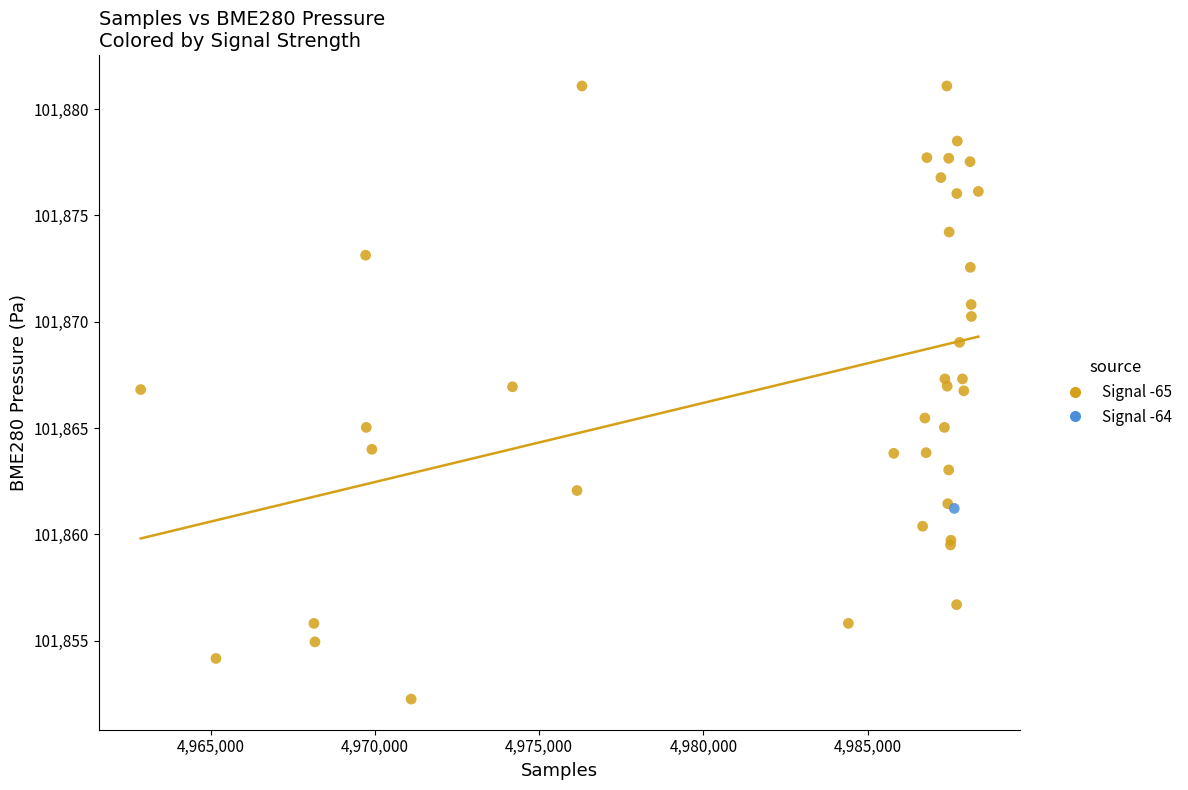

What are all the series names shown in the legend?

Signal -65, Signal -64